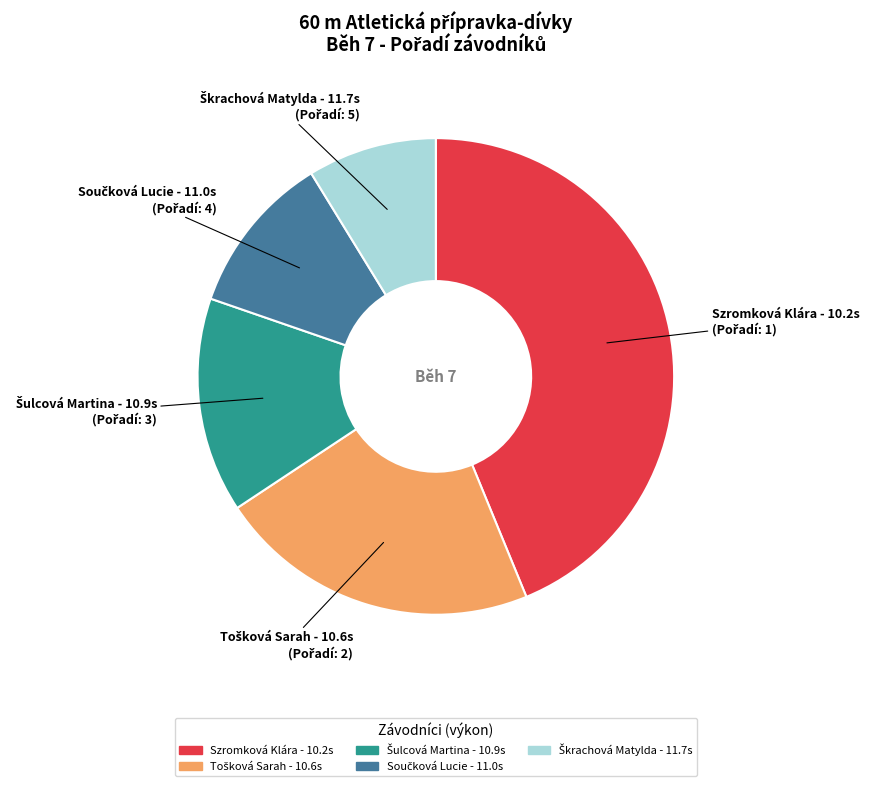

Which category has the biggest portion of the pie?

Szromková Klára